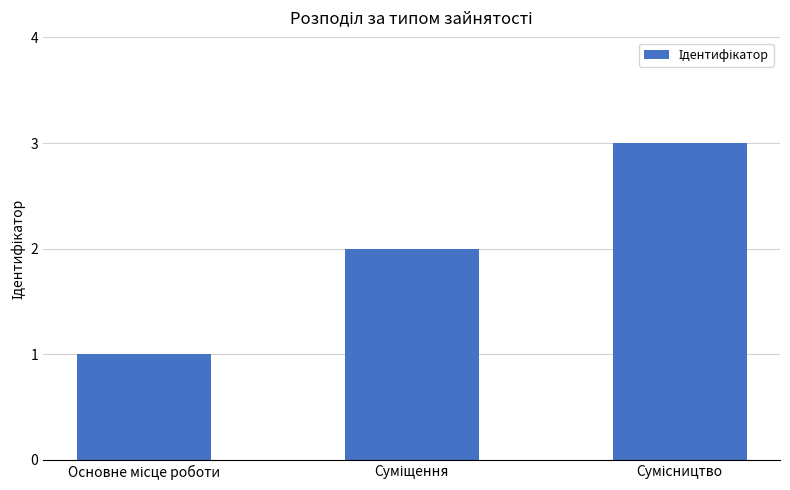

What is the sum of all values?

6